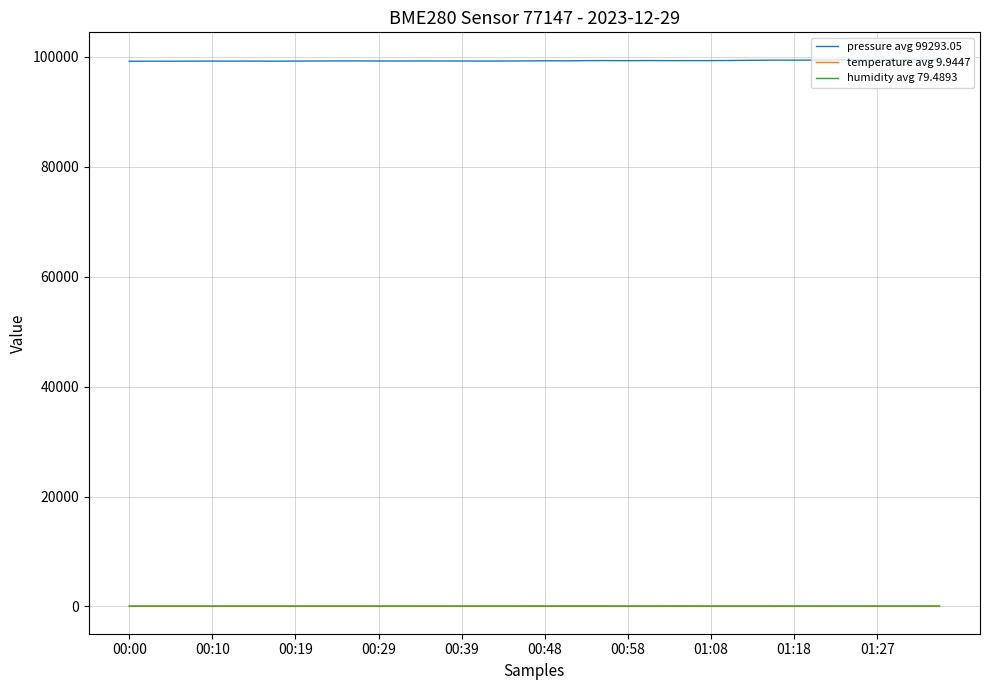

True or false: humidity avg 79.4893 and temperature avg 9.9447 intersect in this chart.

False